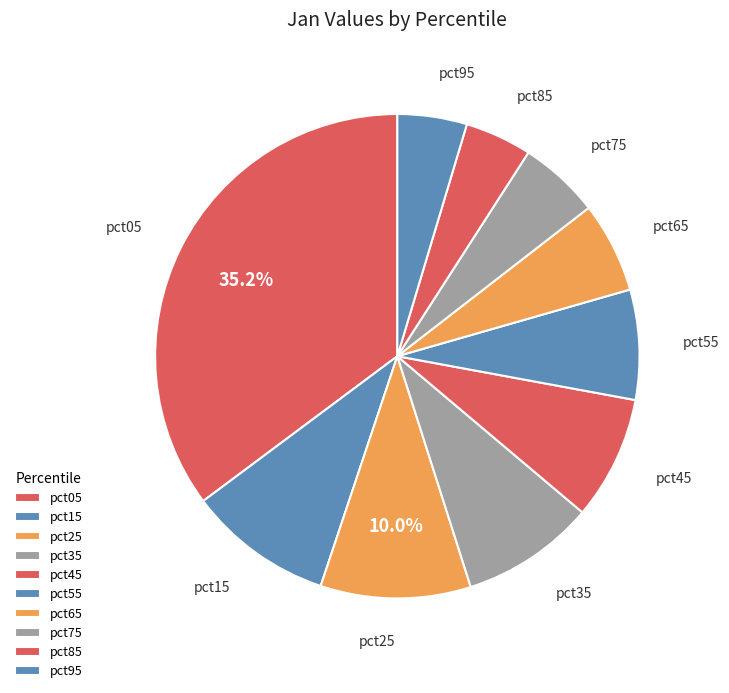

Do pct35 and pct15 together represent more than half of the pie?

No